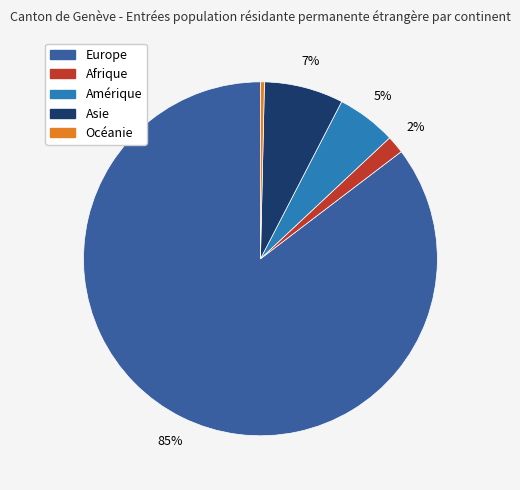

The Océanie slice represents 0% of the pie. True or false?

True